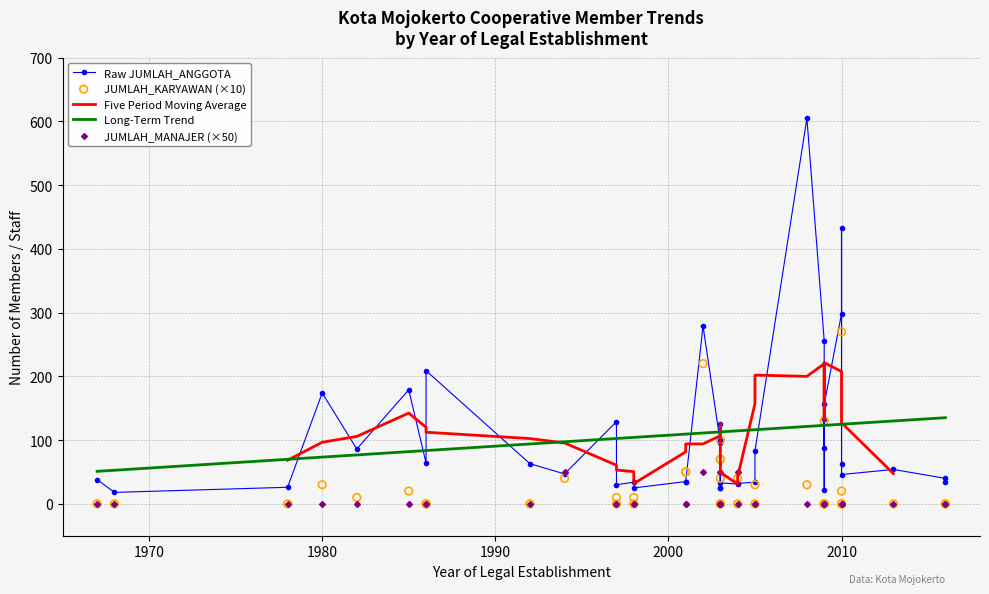

At how many categories does at least one series exceed 554?

1